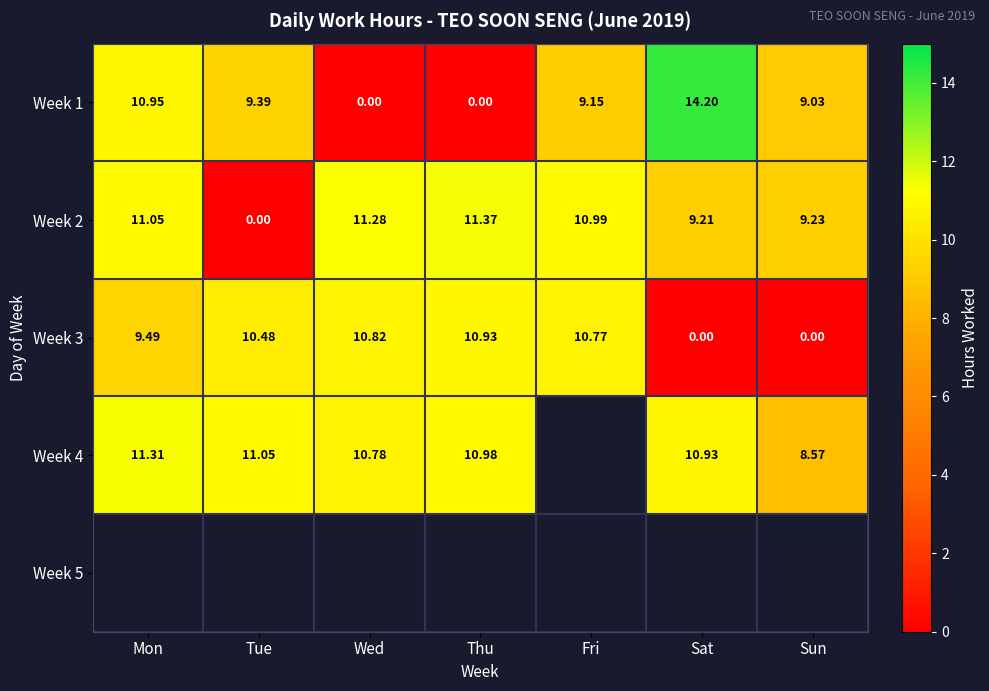

At which category does the chart reach its peak across all series?

Sat